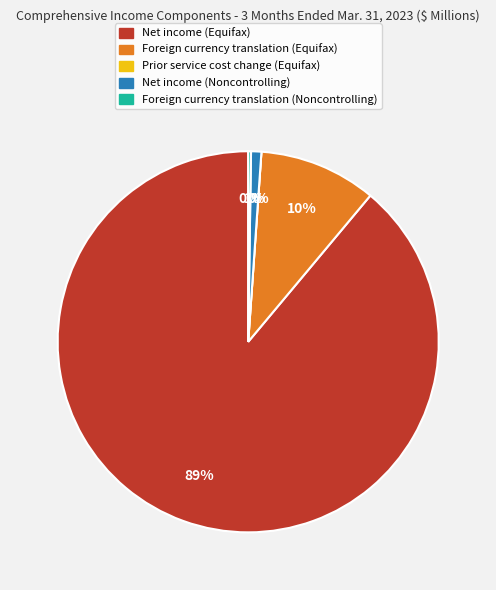

Rank the categories by value from lowest to highest.

Prior service cost change (Equifax), Foreign currency translation (Noncontrolling), Net income (Noncontrolling), Foreign currency translation (Equifax), Net income (Equifax)